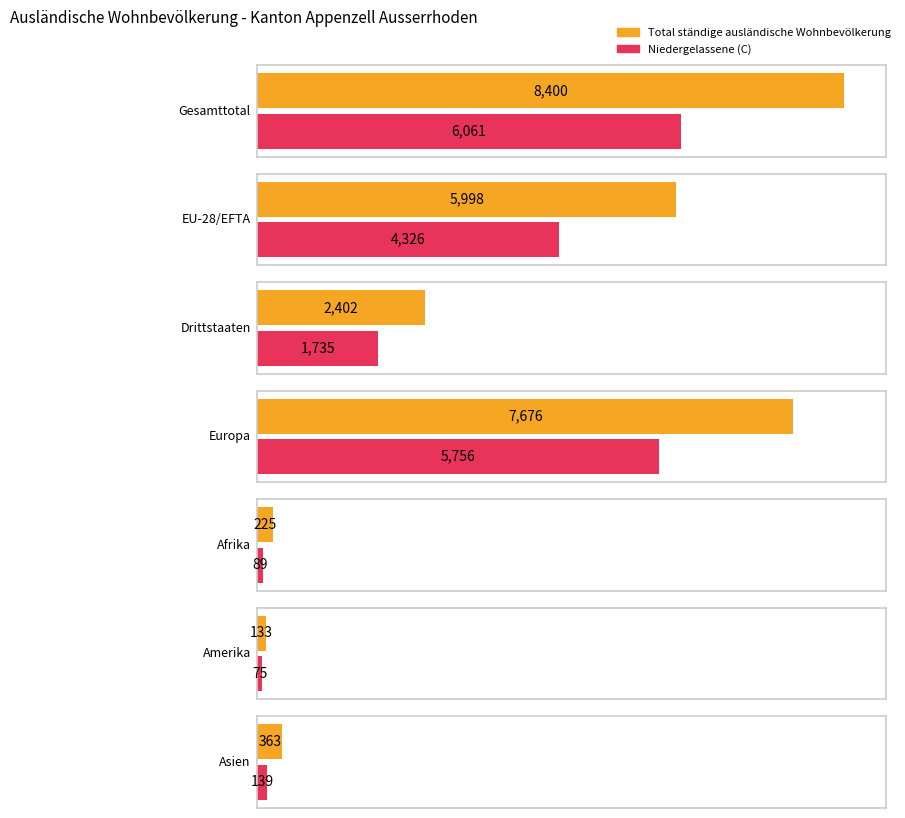

How many bars are there in total?

14